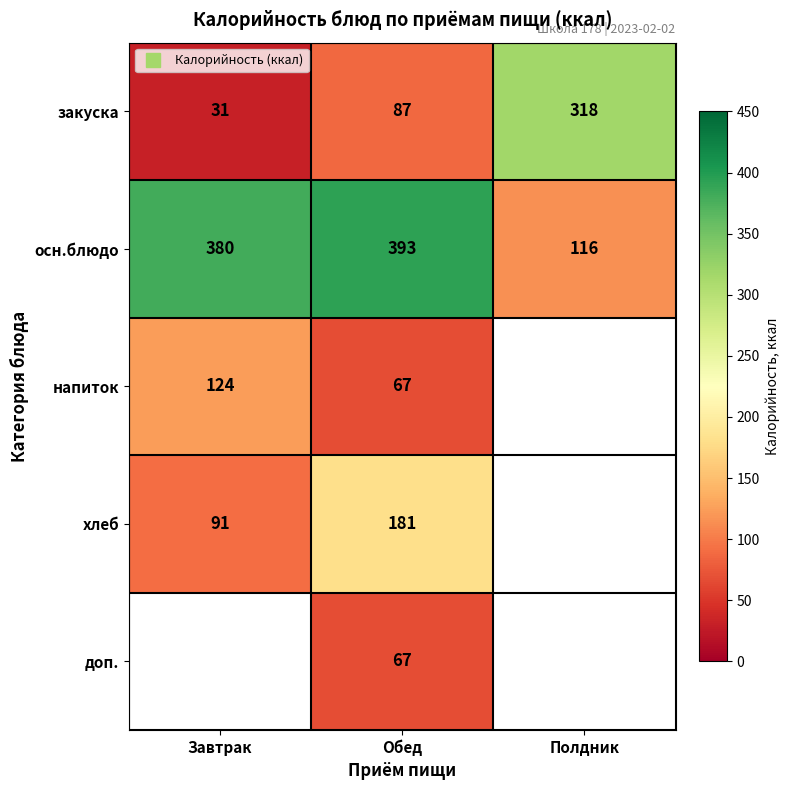

What is the difference between the highest and lowest values at Завтрак?

349.0